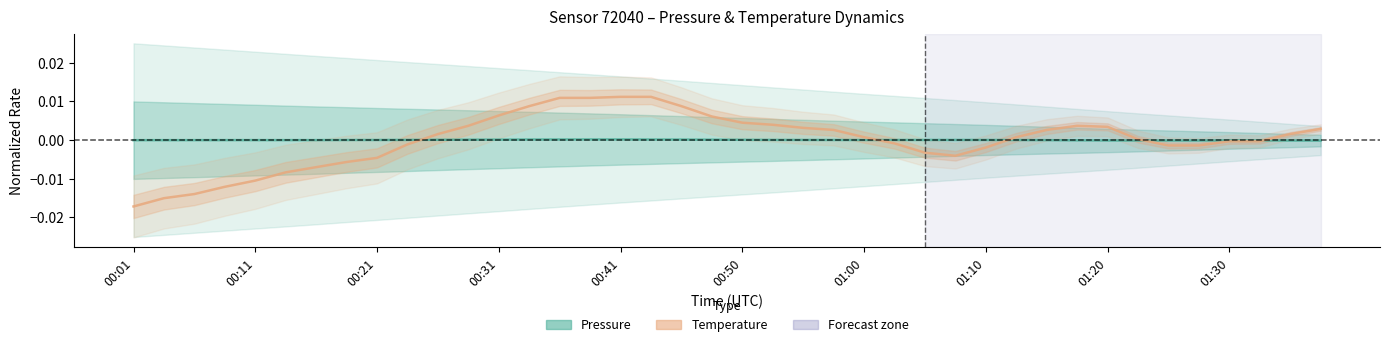

Where is Pressure (normalized) nearest to the value 0?

01:00